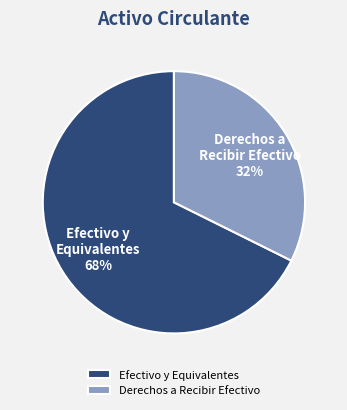

Which category has the biggest portion of the pie?

Efectivo y Equivalentes